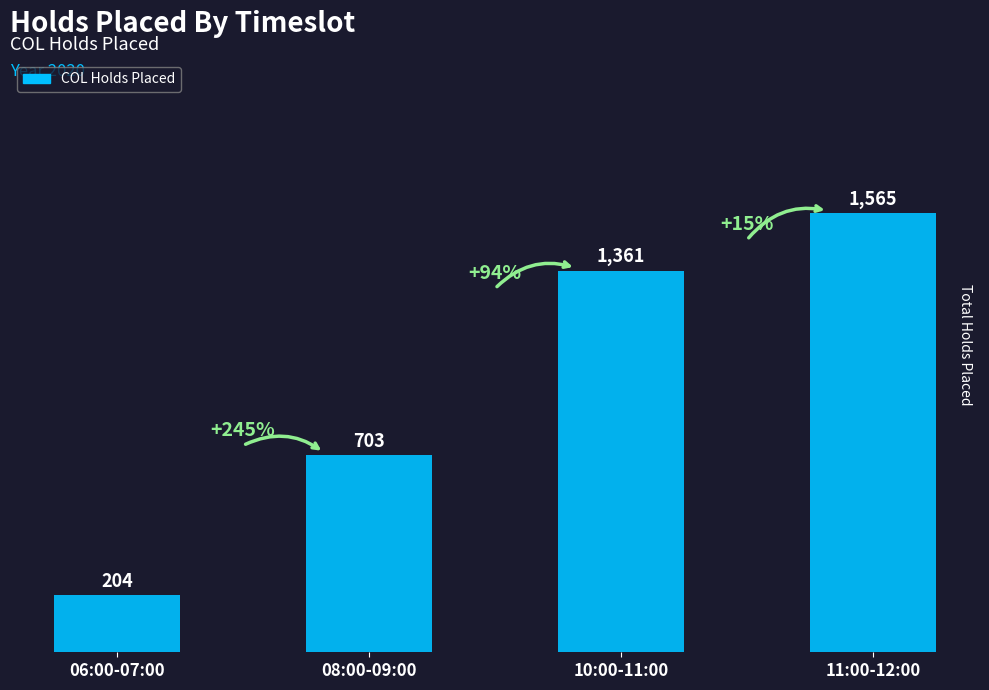

Count the number of categories in the chart.

4